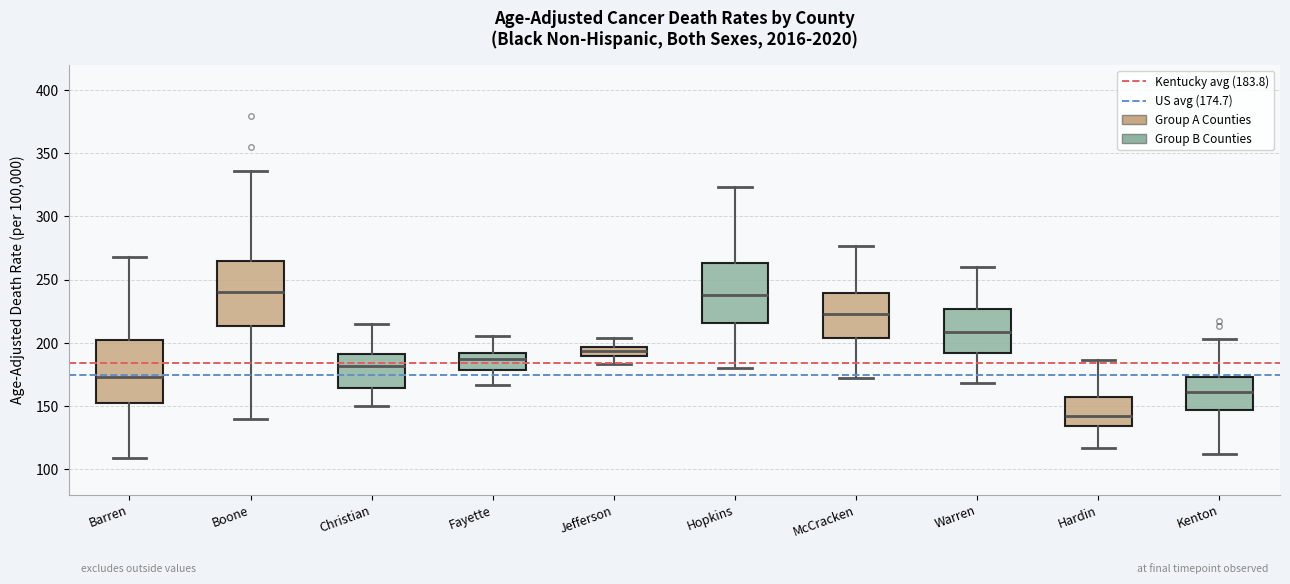

Where is the lower edge of the box for Jefferson on the y-axis? The values are not printed on the chart, so give them approximately, as read against the axis.

190